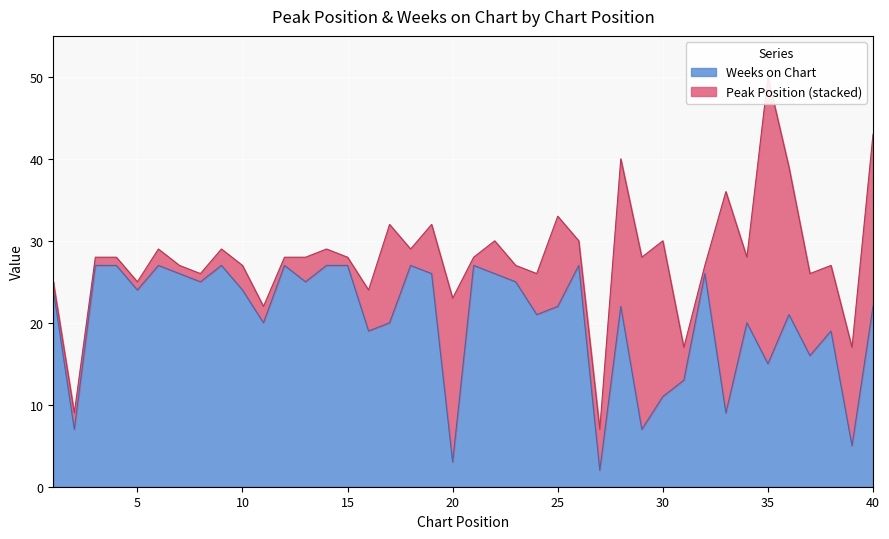

The chart shows a value of 27 at 14. True or false?

True